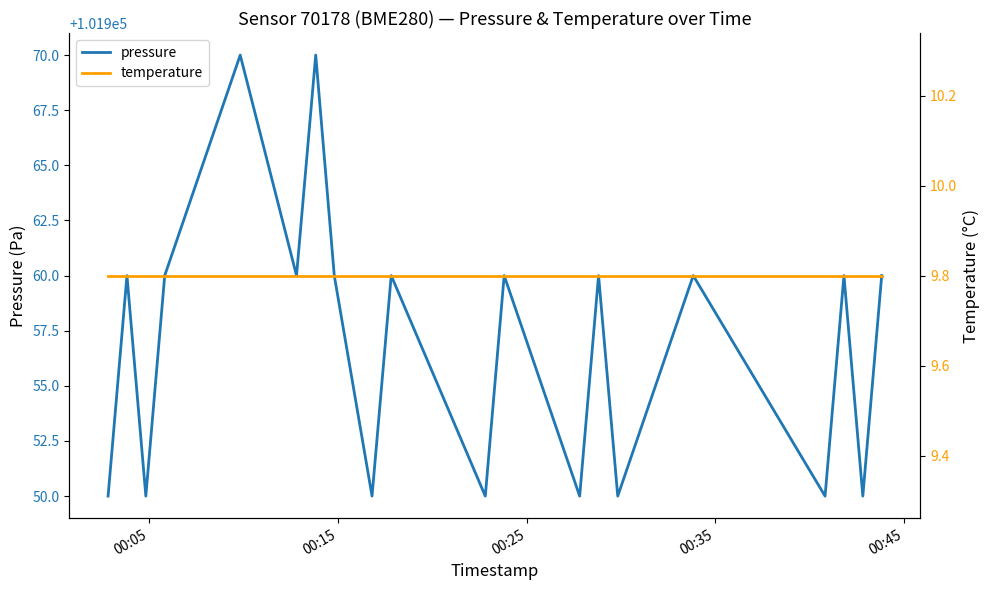

List the series in order of their overall mean, highest first.

pressure, temperature